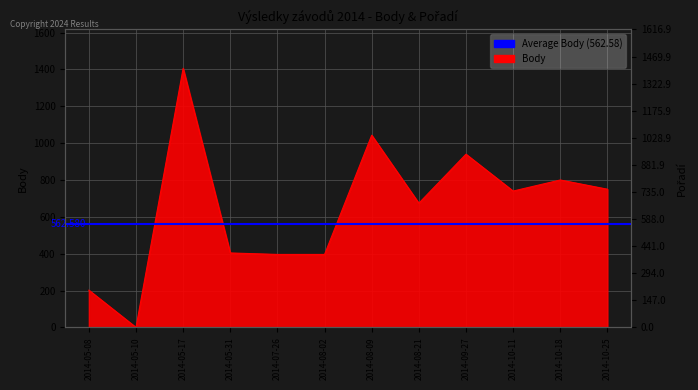

At which category does the chart reach its peak across all series?

2014-05-17